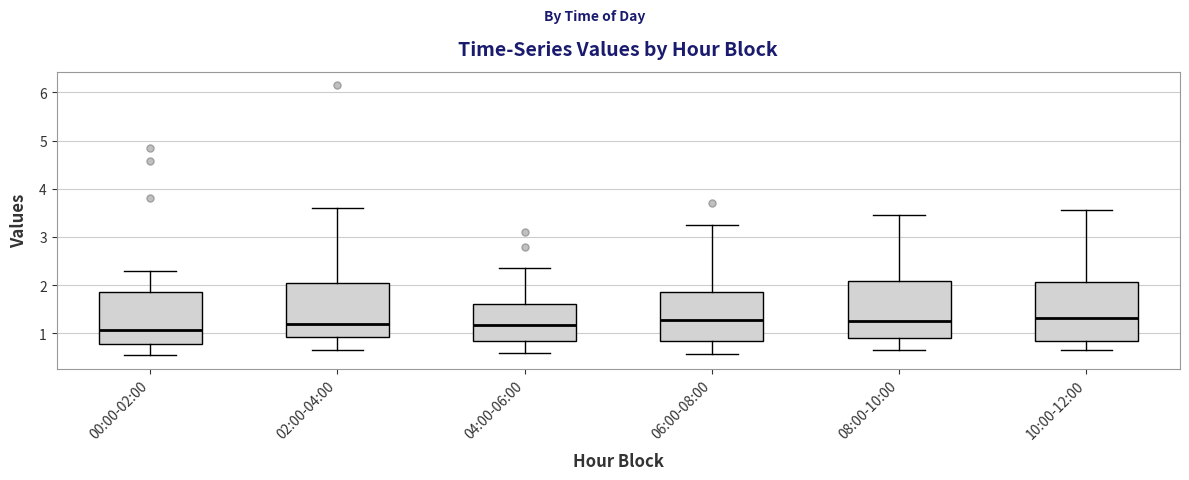

Reading left to right, read every box against the y-axis: the position of its median line, the range the box covers, and the ends of its whiskers. The values are not printed on the chart, so give them approximately, as read against the axis.

00:00-02:00: median 1.1, box 0.8 to 1.9, whiskers 0.6 to 2.3
02:00-04:00: median 1.2, box 0.9 to 2.0, whiskers 0.7 to 3.6
04:00-06:00: median 1.2, box 0.9 to 1.6, whiskers 0.6 to 2.4
06:00-08:00: median 1.3, box 0.9 to 1.9, whiskers 0.6 to 3.3
08:00-10:00: median 1.3, box 0.9 to 2.1, whiskers 0.7 to 3.5
10:00-12:00: median 1.3, box 0.8 to 2.1, whiskers 0.7 to 3.6